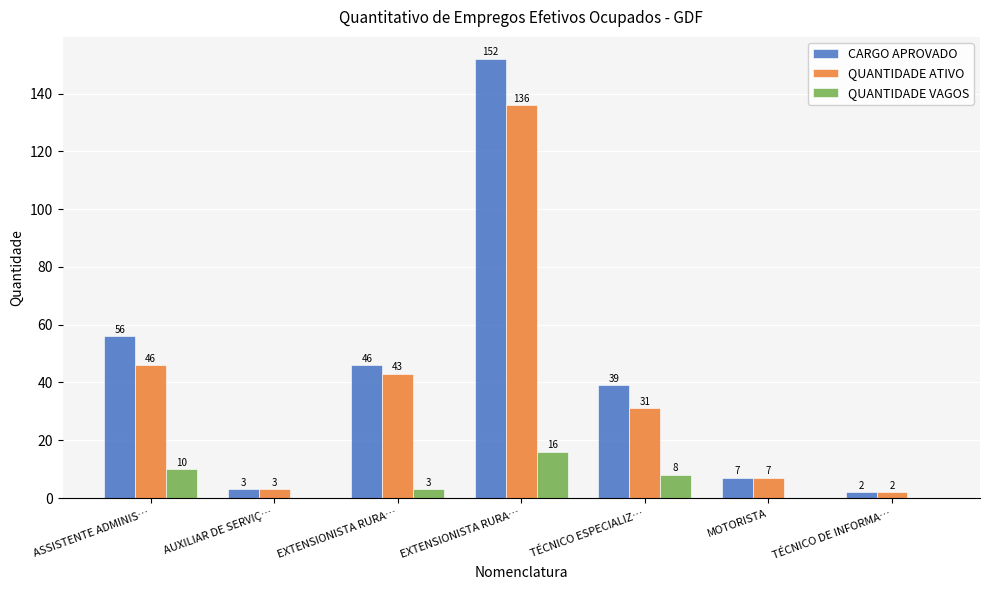

What are all the series names shown in the legend?

CARGO APROVADO, QUANTIDADE ATIVO, QUANTIDADE VAGOS